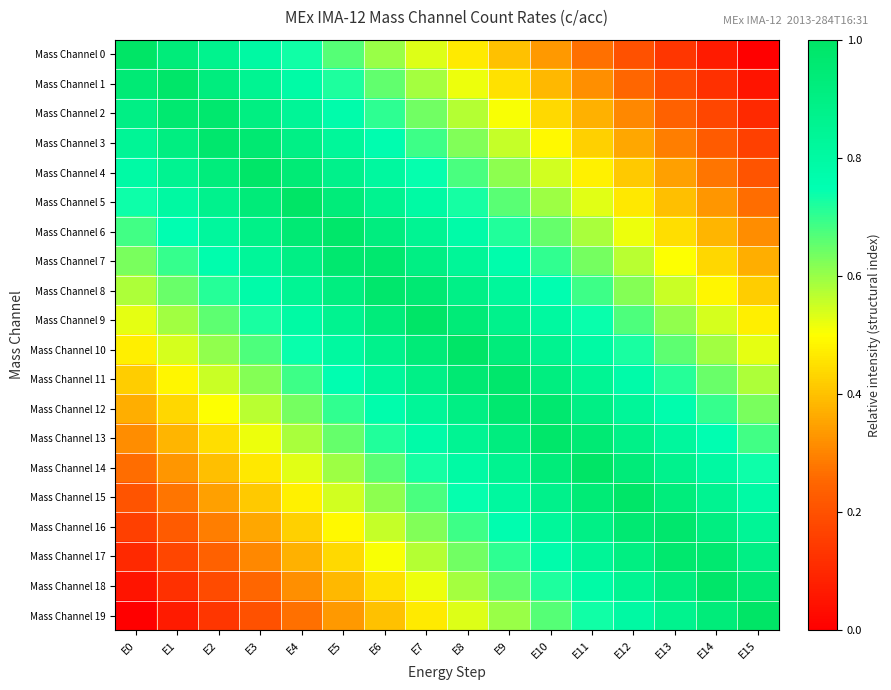

Which category has the lowest value across all series?

E15